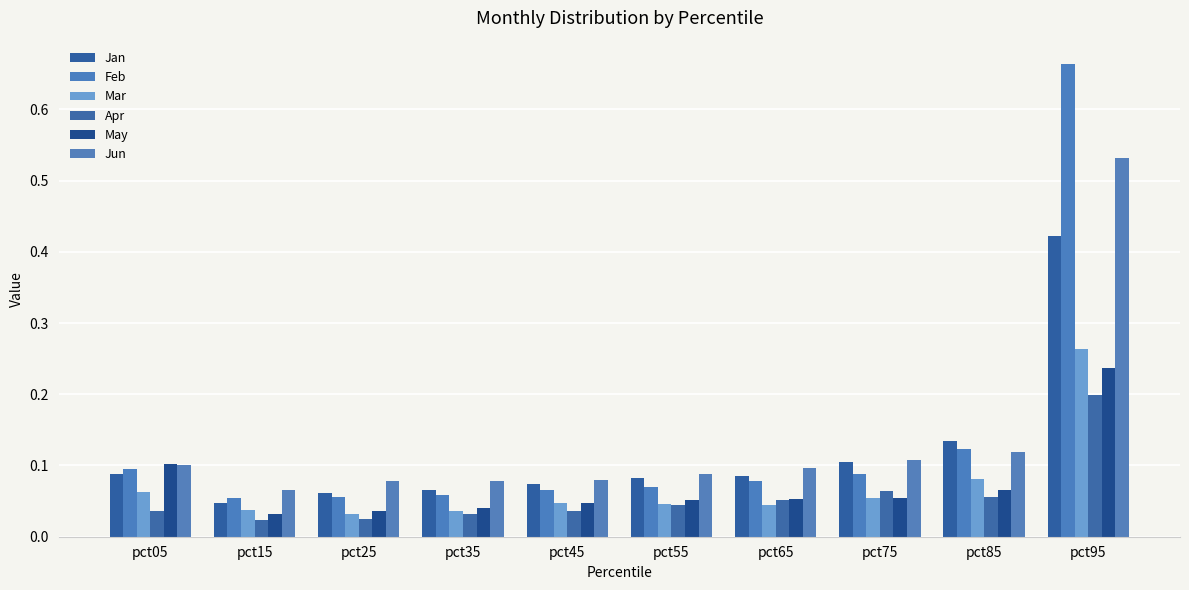

What is the value of the Apr bar at the 9th from the left?

0.1